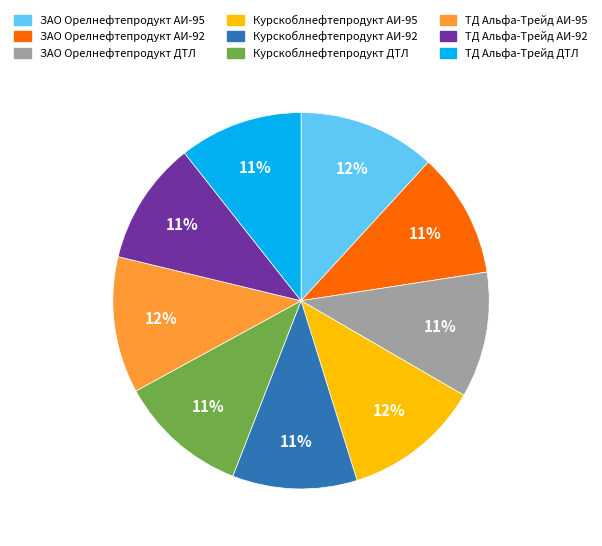

Is it true that ЗАО Орелнефтепродукт АИ-92 is 11% of the pie?

True